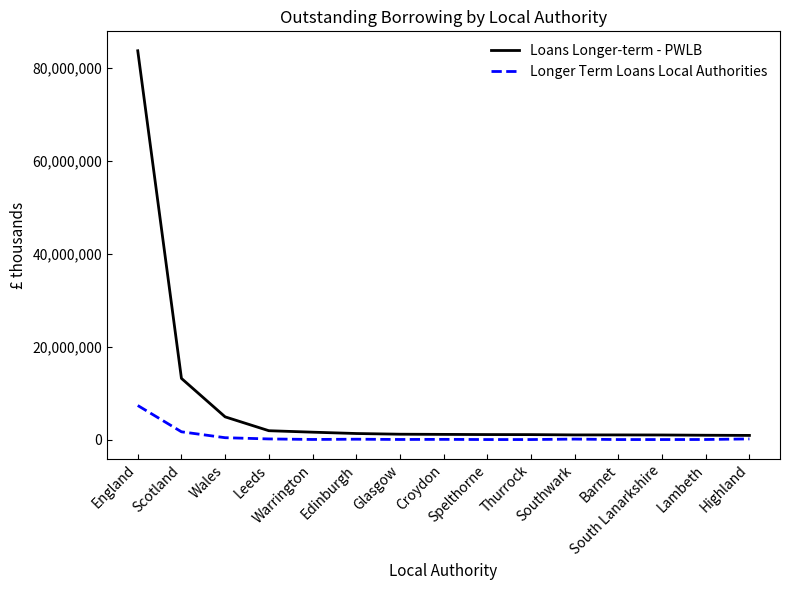

True or false: Loans Longer-term - PWLB and Longer Term Loans Local Authorities intersect in this chart.

False